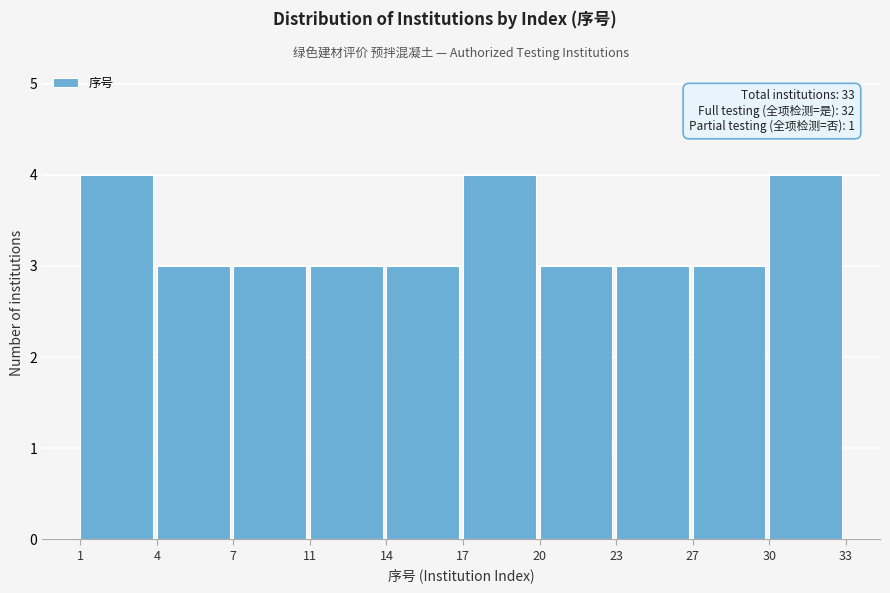

Reading left to right, extract all data points from this chart.

4	3	3	3	3	4	3	3	3	4